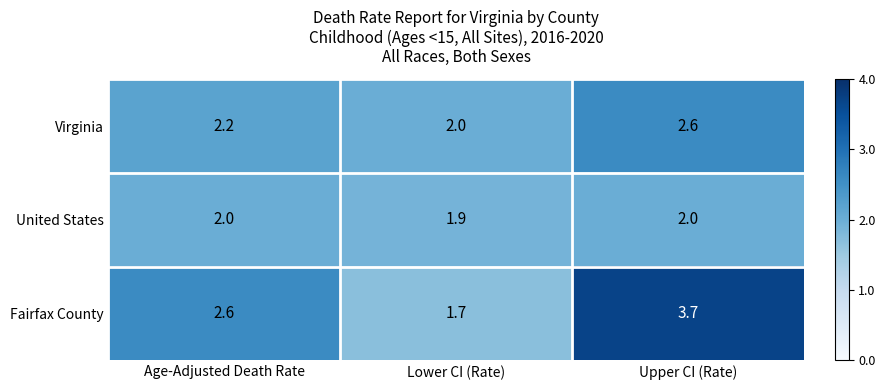

Reading left to right, what are all the values shown in this chart?

Virginia: 2.2	2.0	2.6
United States: 2.0	1.9	2.0
Fairfax County: 2.6	1.7	3.7